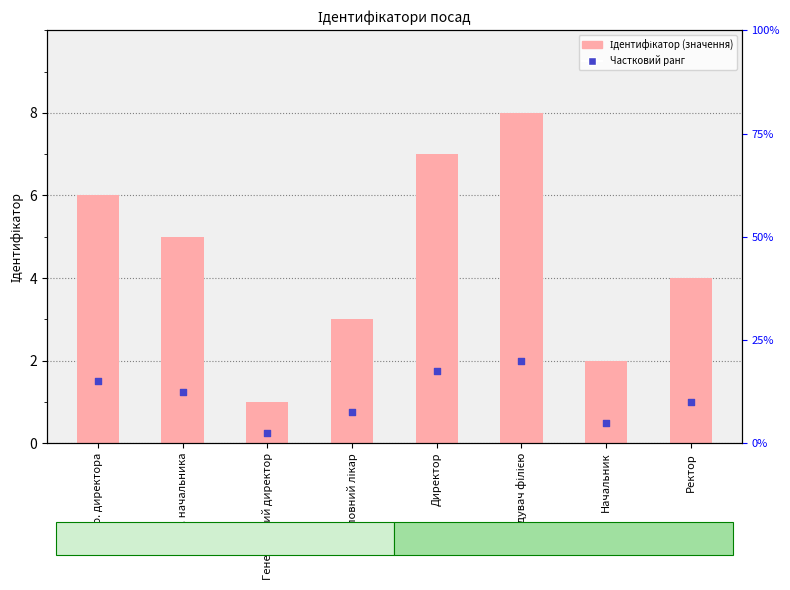

At how many categories does at least one series exceed 4?

4